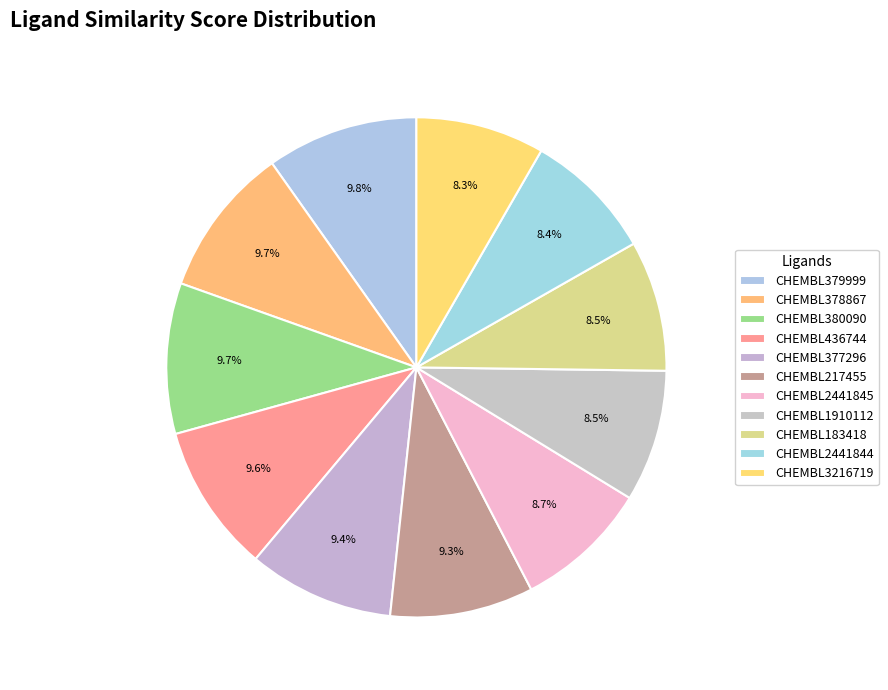

Count the number of slices in the pie.

11